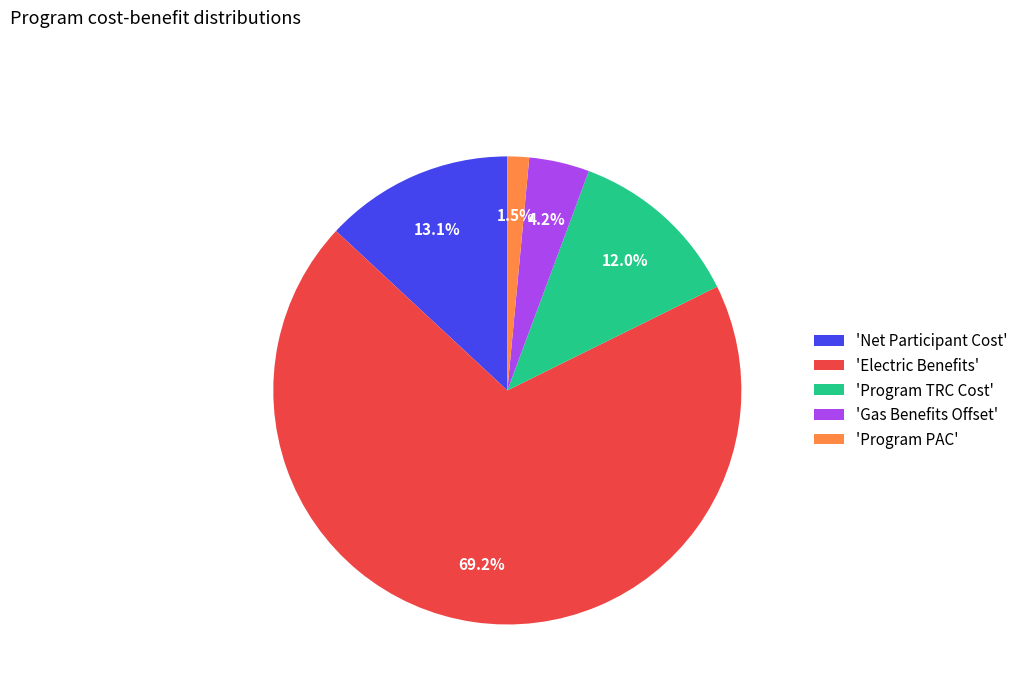

Which category has the biggest portion of the pie?

'Electric Benefits'